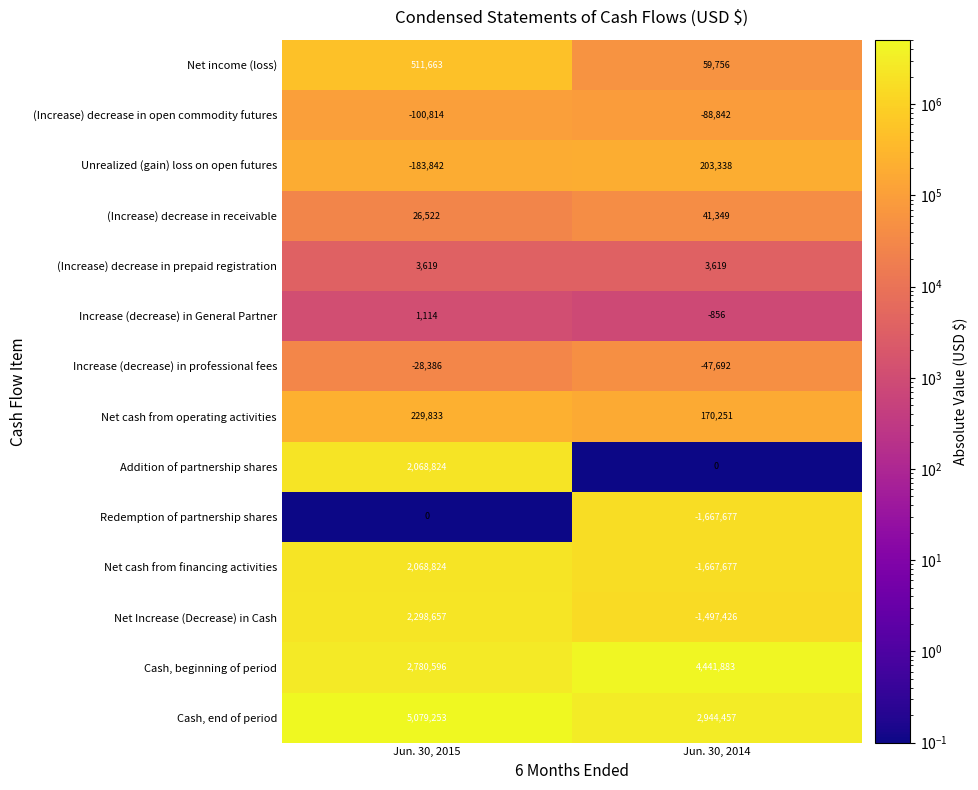

Reading right to left, transcribe all the data shown in this chart.

Net income (loss): 59756	511663
(Increase) decrease in open commodity futures: -88842	-100814
Unrealized (gain) loss on open futures: 203338	-183842
(Increase) decrease in receivable: 41349	26522
(Increase) decrease in prepaid registration: 3619	3619
Increase (decrease) in General Partner: -856	1114
Increase (decrease) in professional fees: -47692	-28386
Net cash from operating activities: 170251	229833
Addition of partnership shares: 0	2068824
Redemption of partnership shares: -1667677	0
Net cash from financing activities: -1667677	2068824
Net Increase (Decrease) in Cash: -1497426	2298657
Cash, beginning of period: 4441883	2780596
Cash, end of period: 2944457	5079253